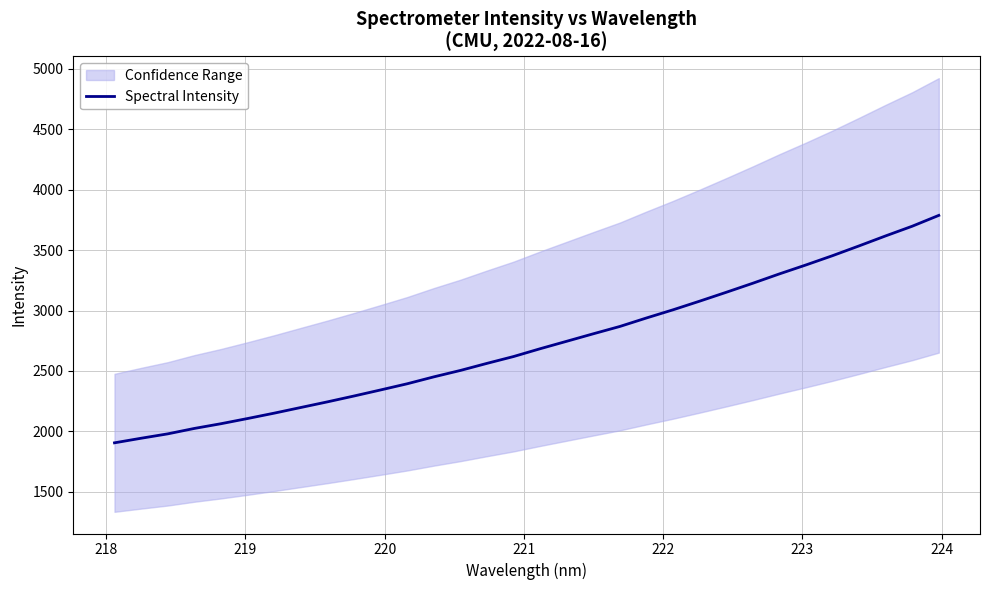

True or false: the data has more than 2 interior local peaks.

False